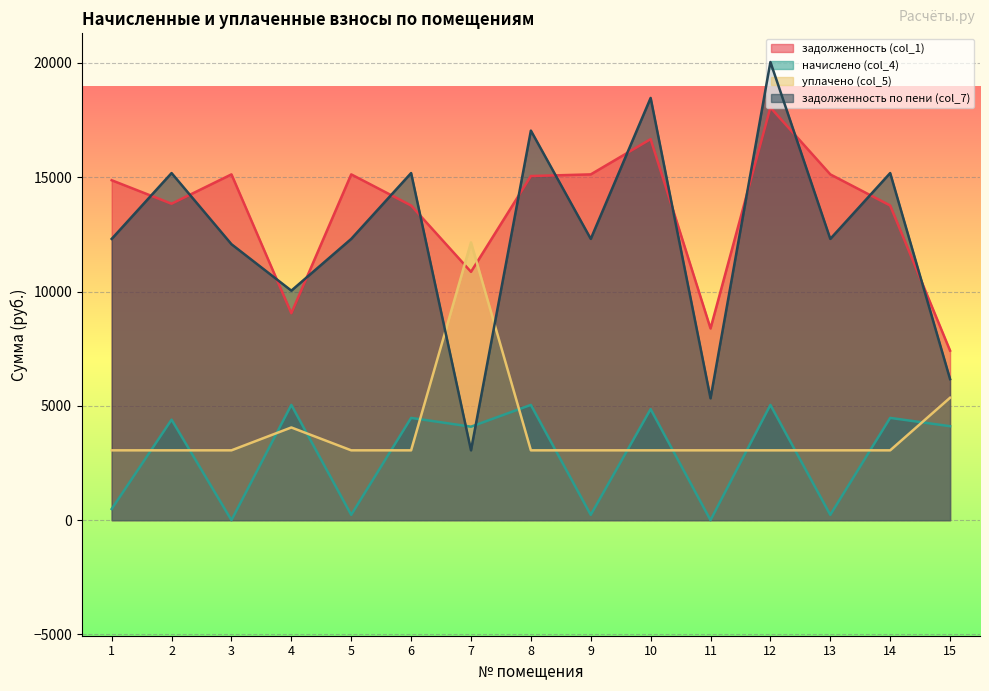

What is the total value across all series at 13?

30712.9